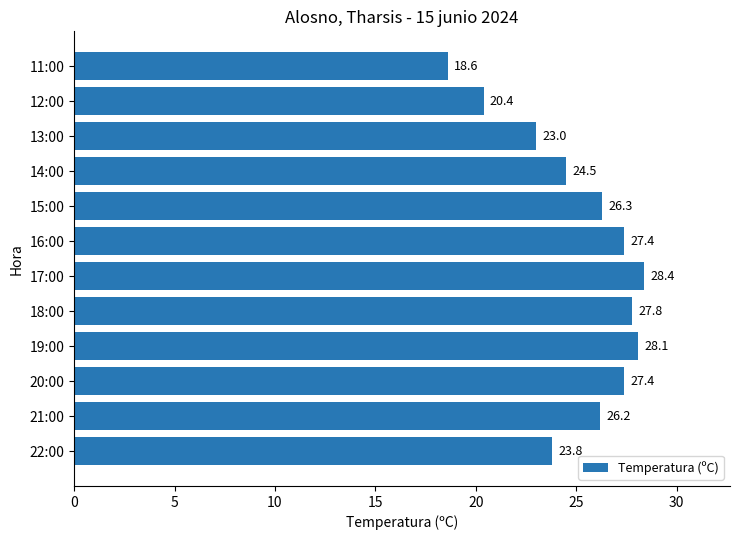

Does the chart contain any negative values?

No